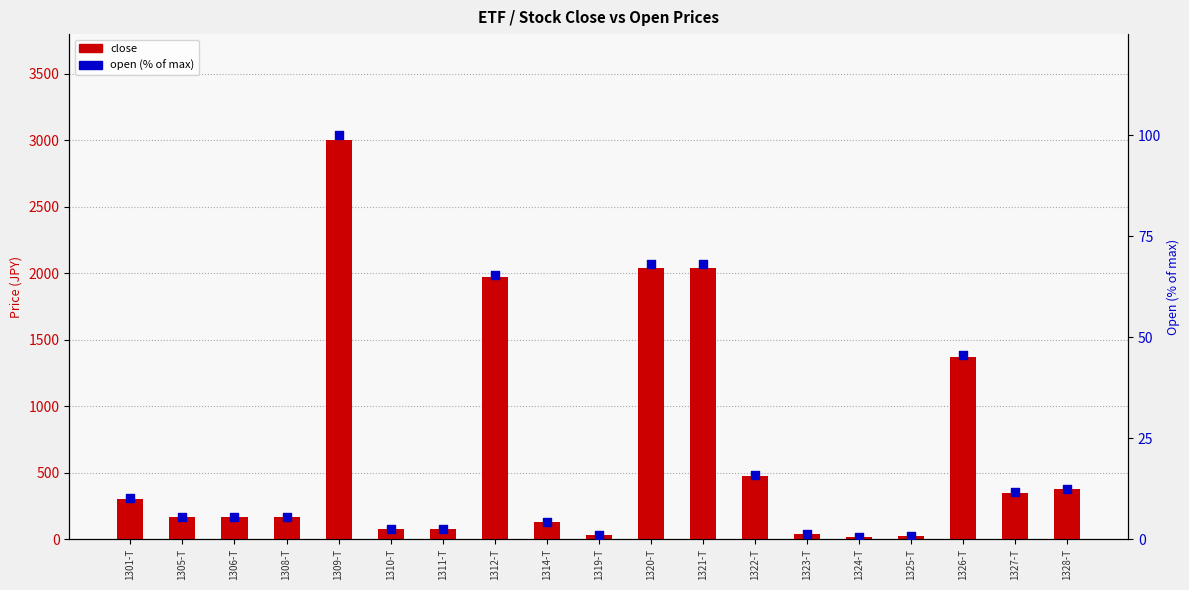

Which series has the largest Y range (max minus min)?

close